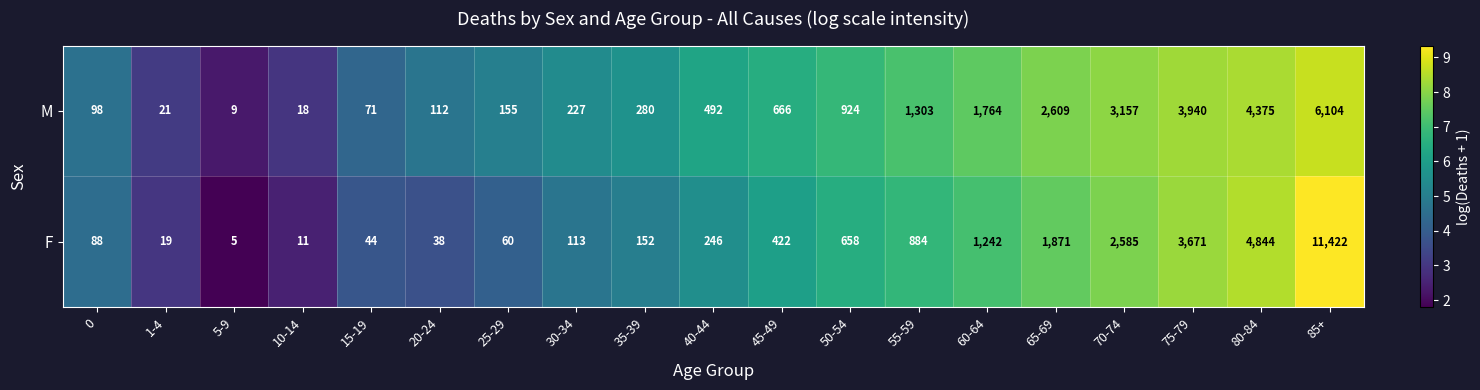

At which label is F closest to 5713?

80-84